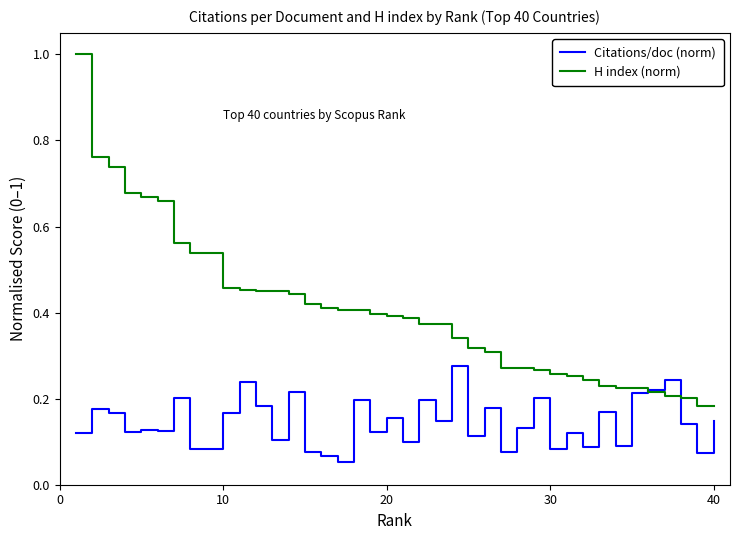

List the series in order of their peak value, highest first.

H index (norm), Citations/doc (norm)